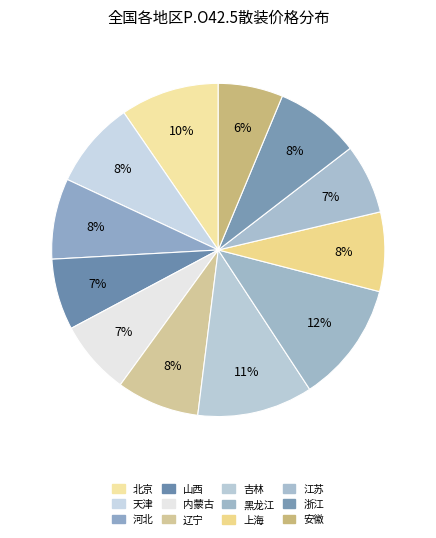

Which slice is the smallest?

安徽